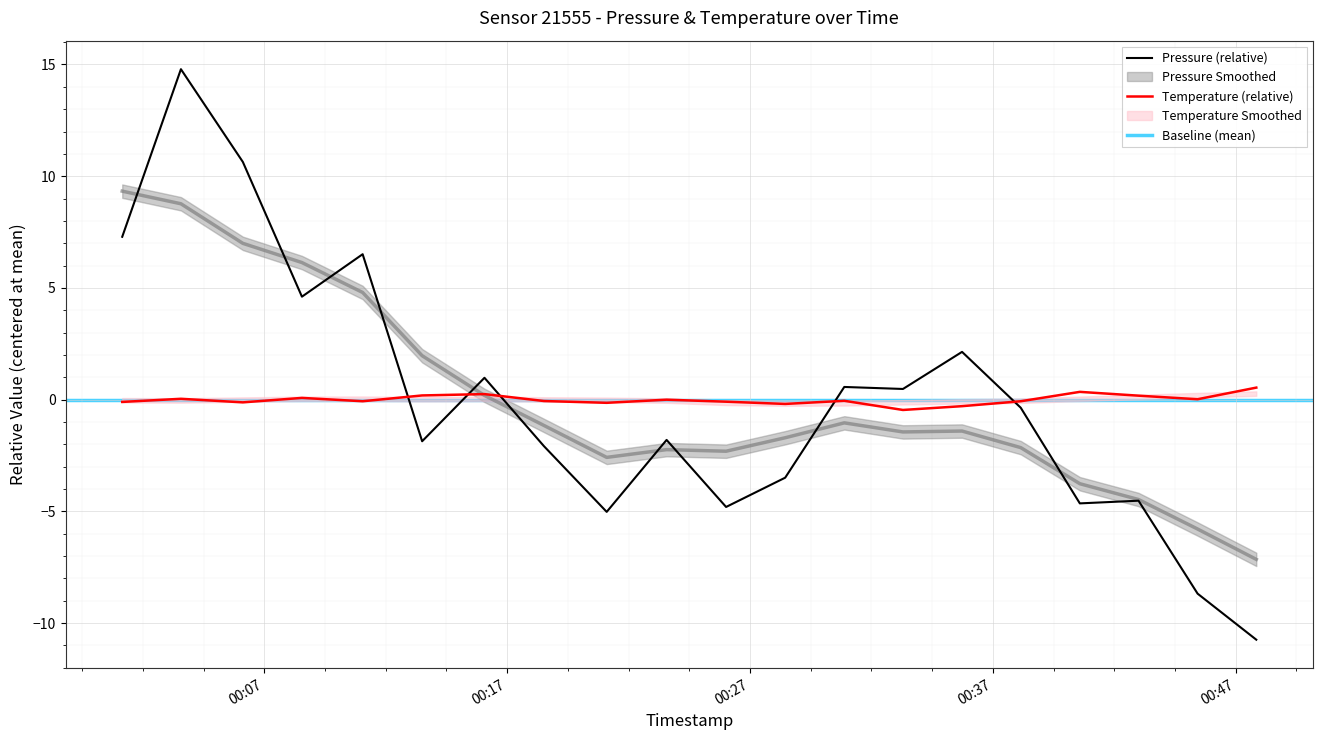

Between 2023-01-28T00:11:03 and 2023-01-28T00:40:35, which series saw the biggest shift?

pressure